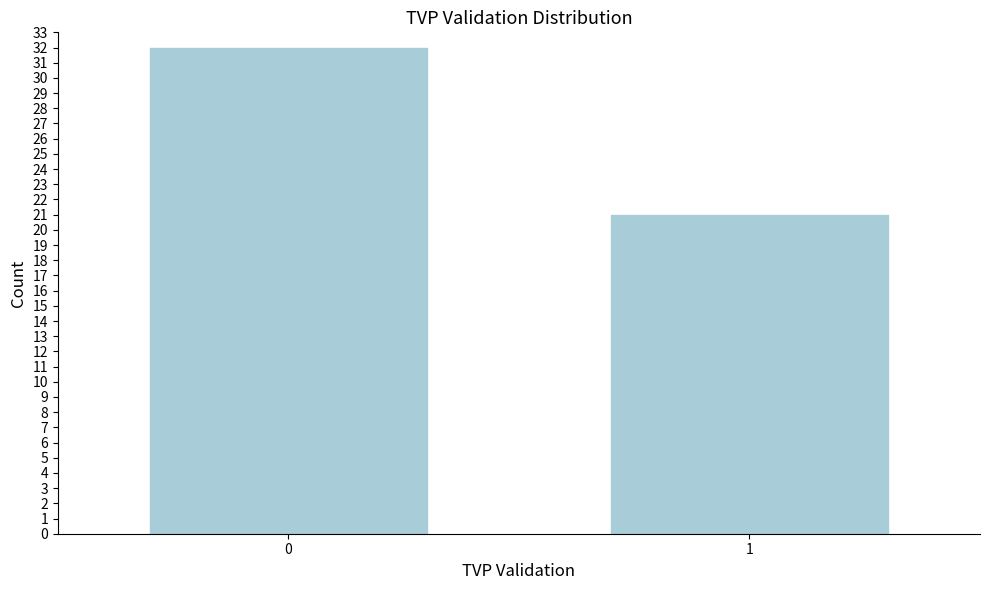

Reading left to right, list all the values displayed in this chart.

0=32	1=21